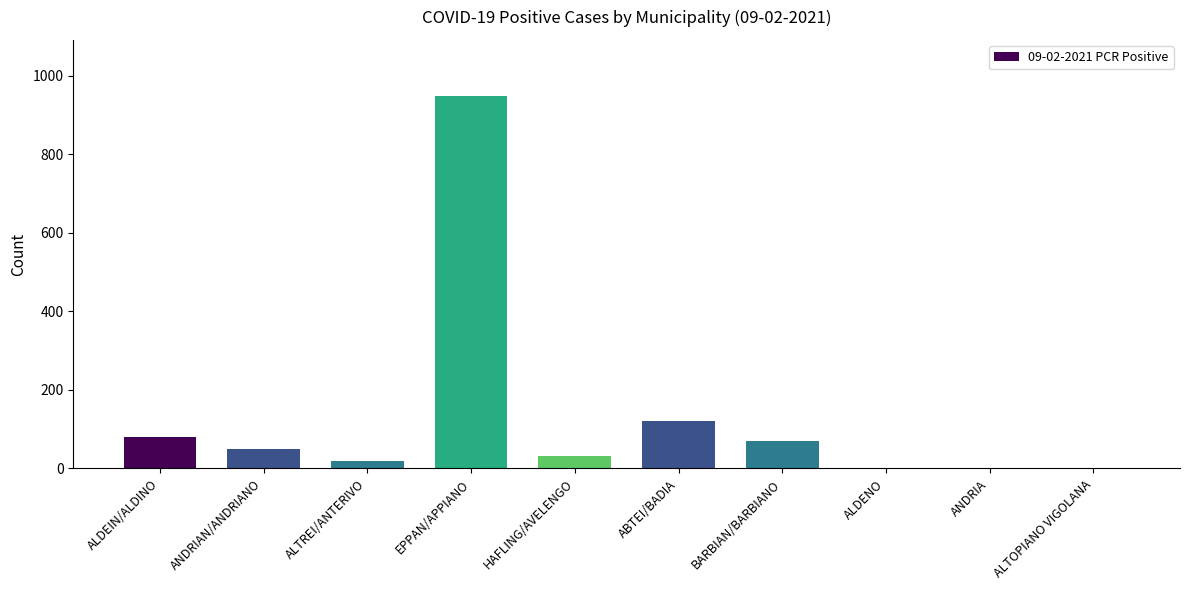

Reading left to right, extract all data points from this chart.

79	49	20	949	32	122	70	1	1	1